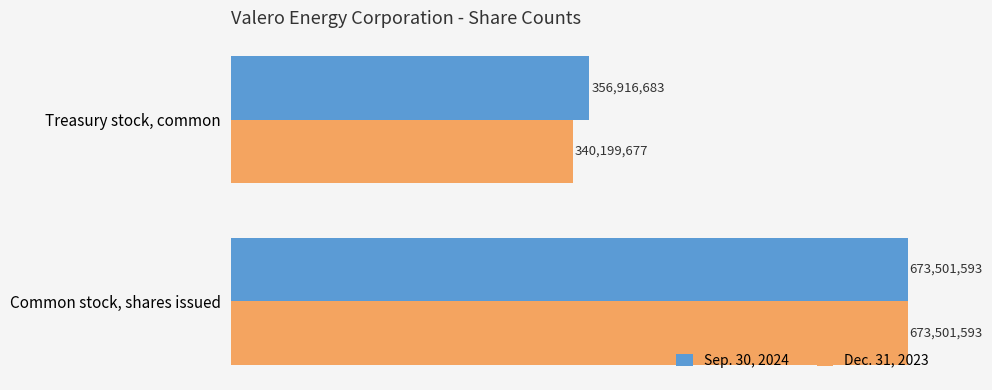

At which category does the chart reach its minimum across all series?

Treasury stock, common